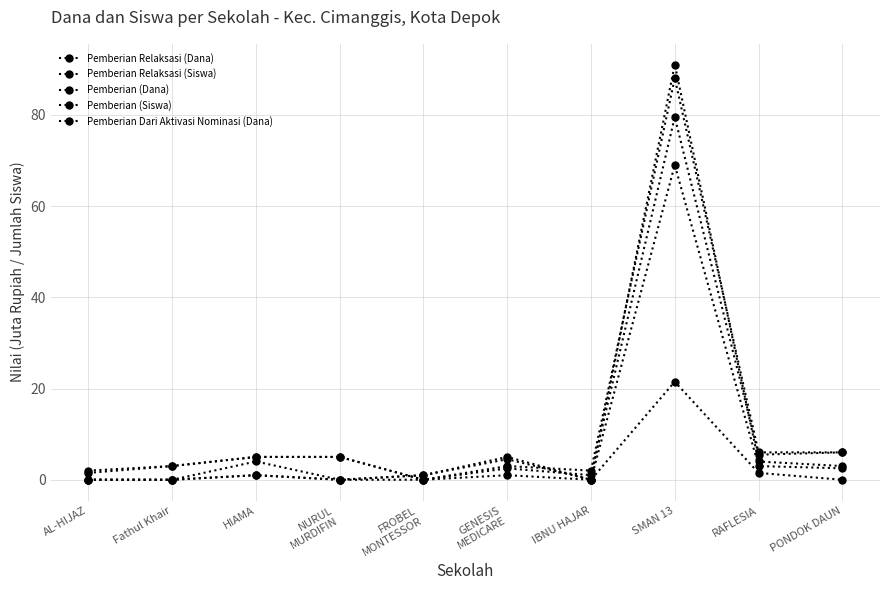

What is the sum of the Pemberian Dari Aktivasi Nominasi (Dana) values at HIAMA and AL-HIJAZ?

4.0